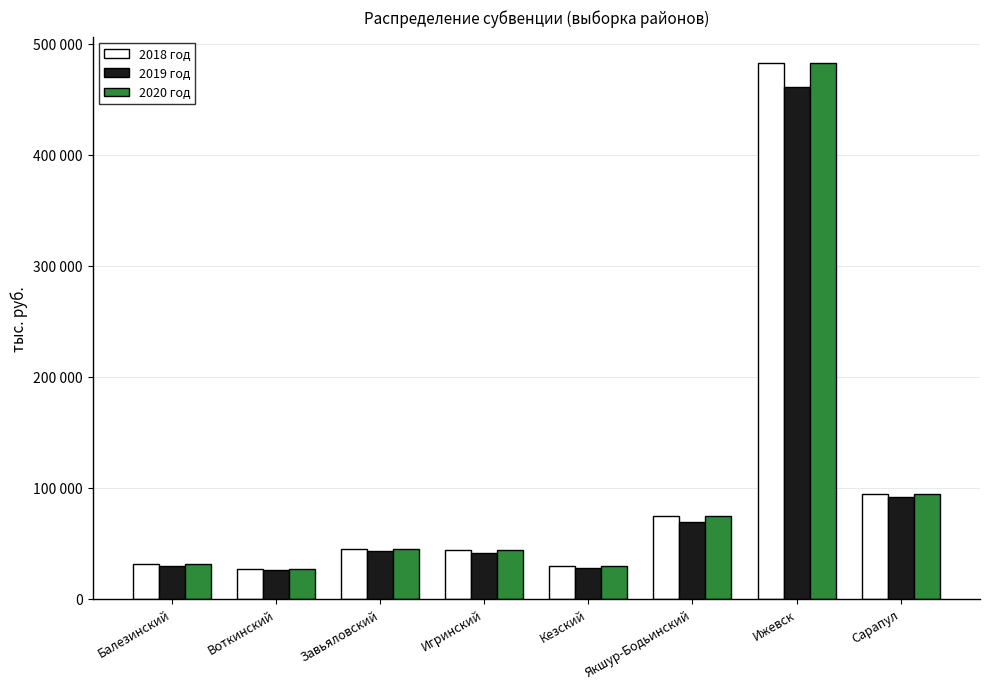

What are all the series names shown in the legend?

2018 год, 2019 год, 2020 год